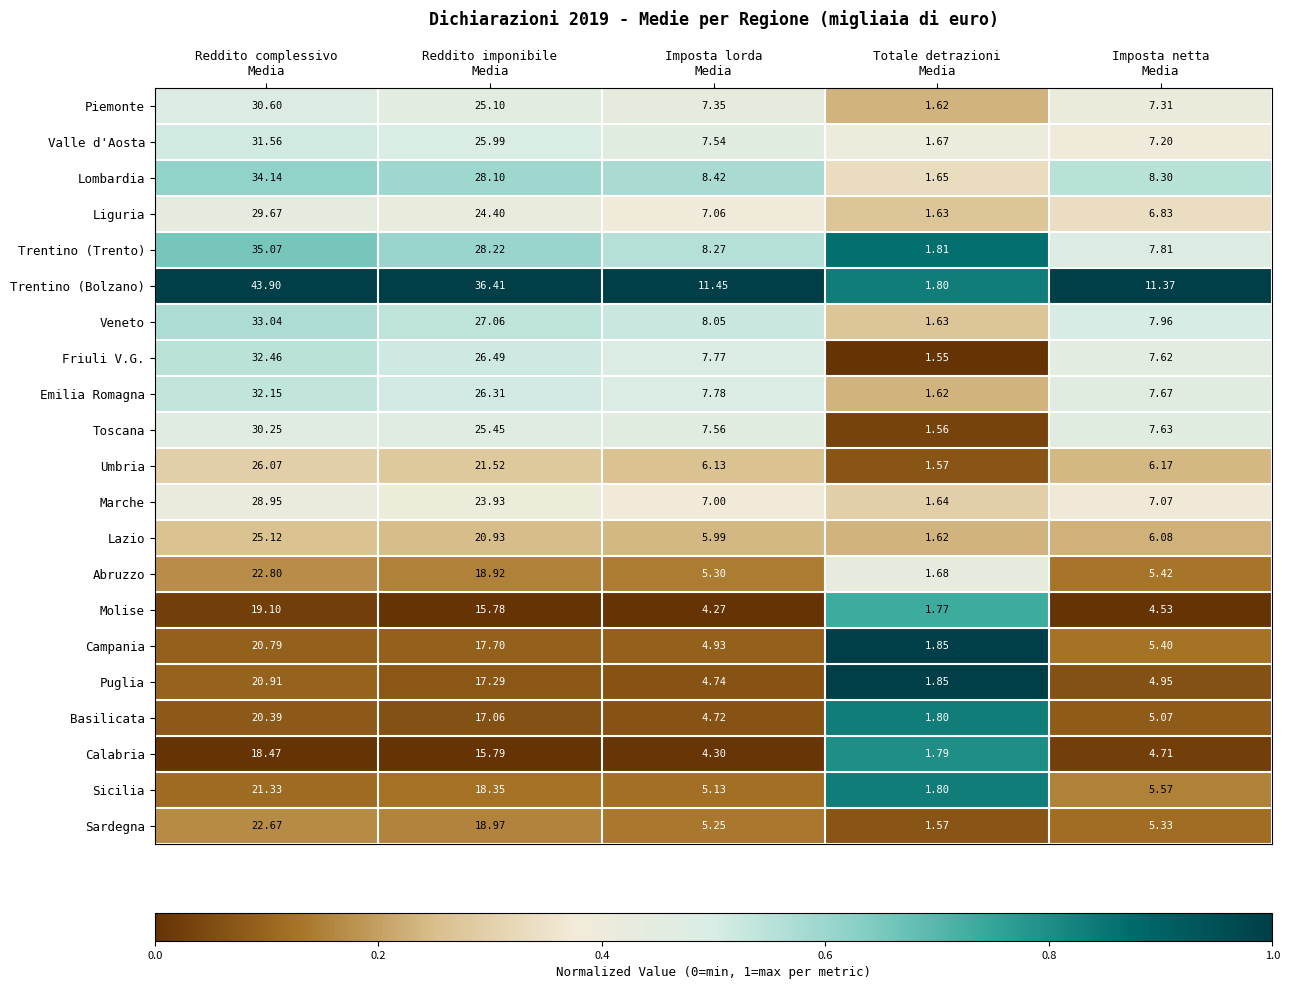

Which series has the largest total across all categories?

Trentino (Bolzano)